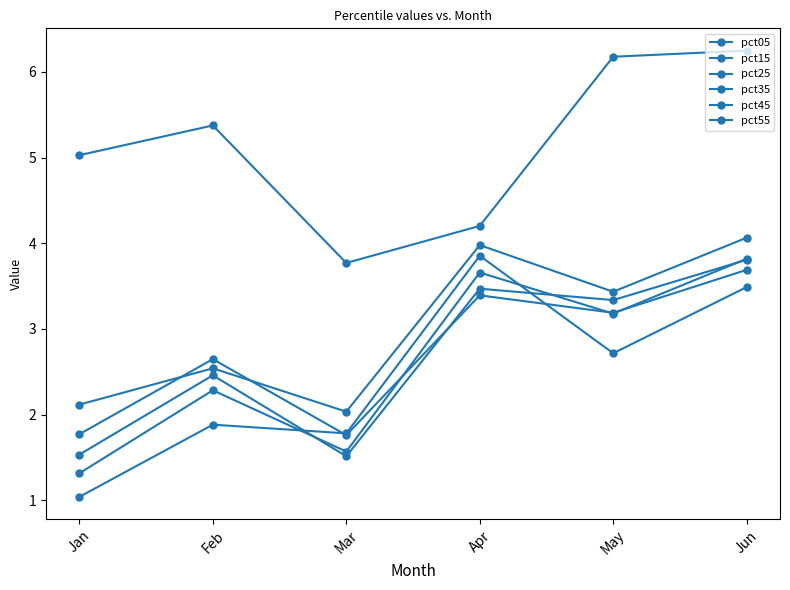

Which series has the largest total across all categories?

pct05